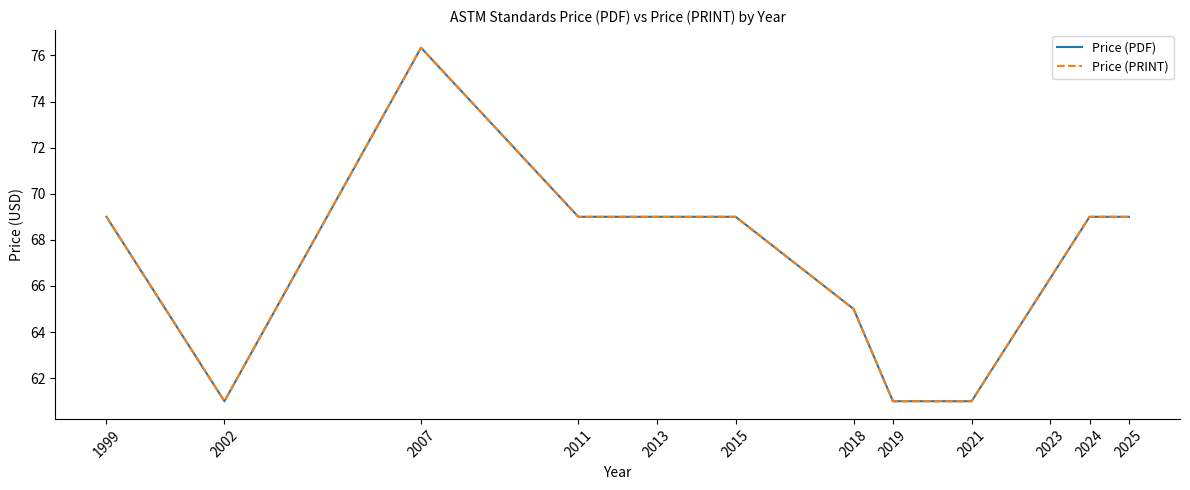

What are all the series names shown in the legend?

Price (PDF), Price (PRINT)